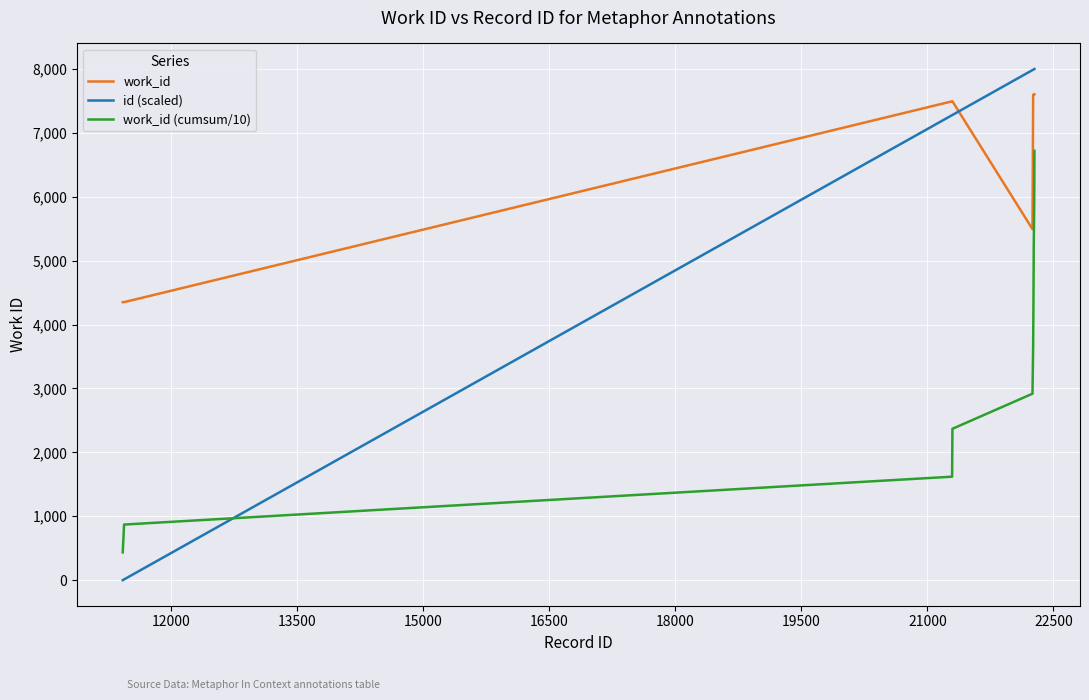

How many categories are shown in the chart?

10